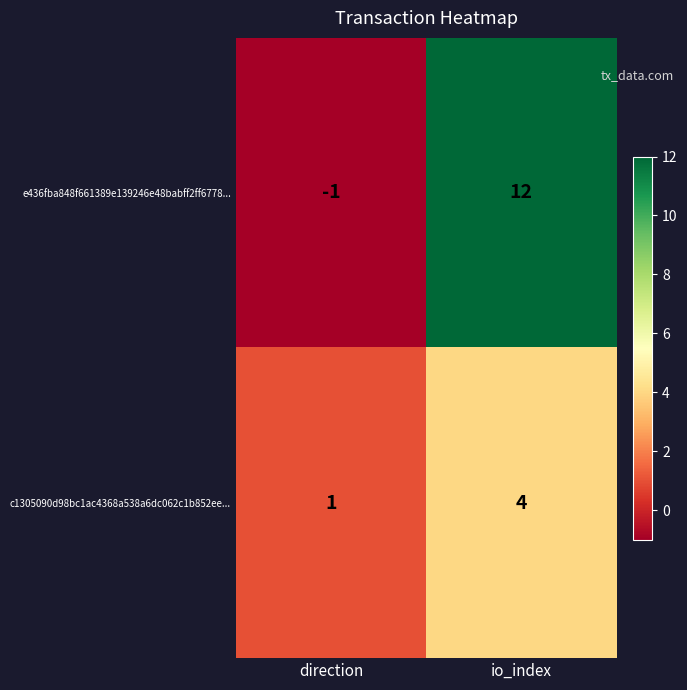

Which series changed the most between direction and io_index?

e436fba848f661389e139246e48babff2ff6778...